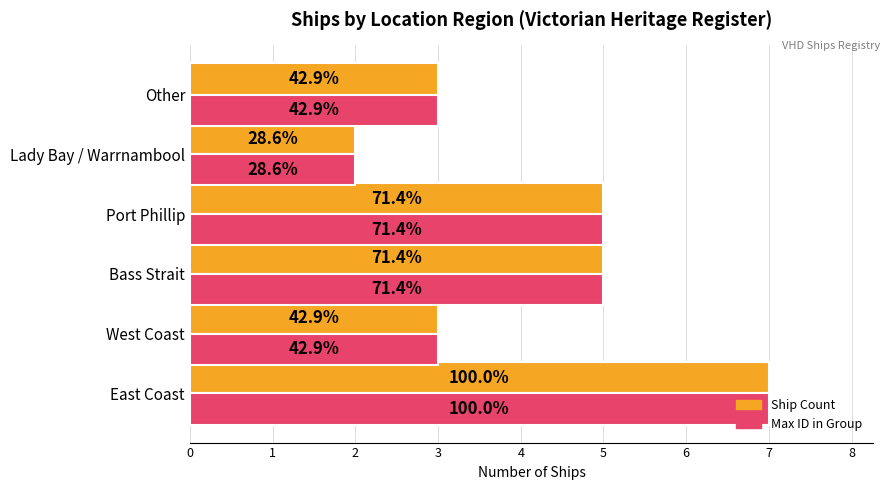

How many Max ID in Group values are between 3 and 5?

4